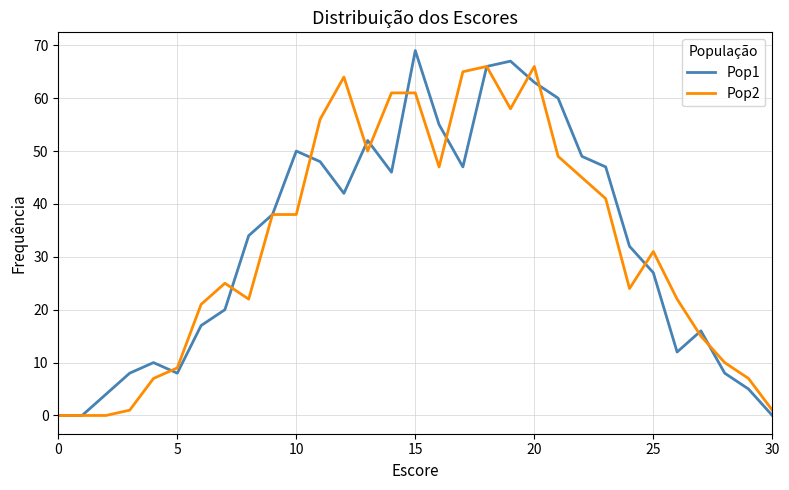

What is the greatest value displayed?

69